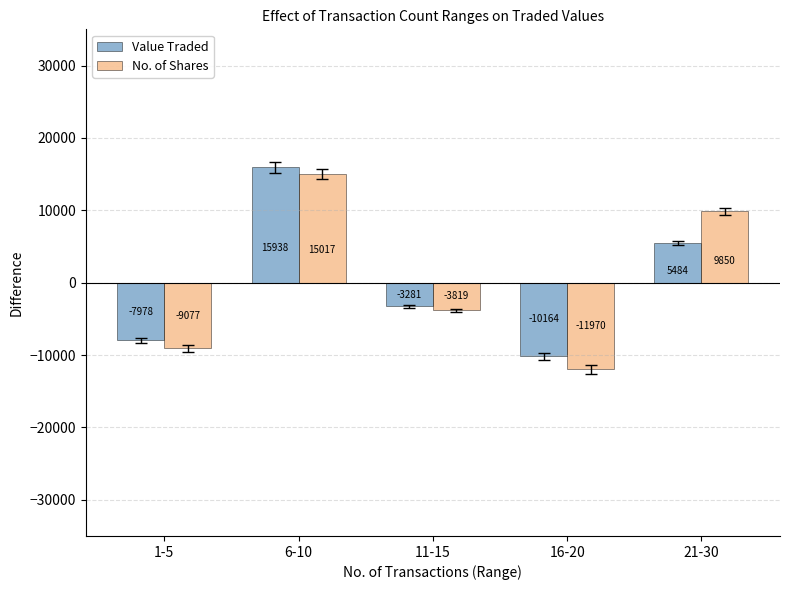

What is the approximate value of No. of Shares at 6-10?

15016.8